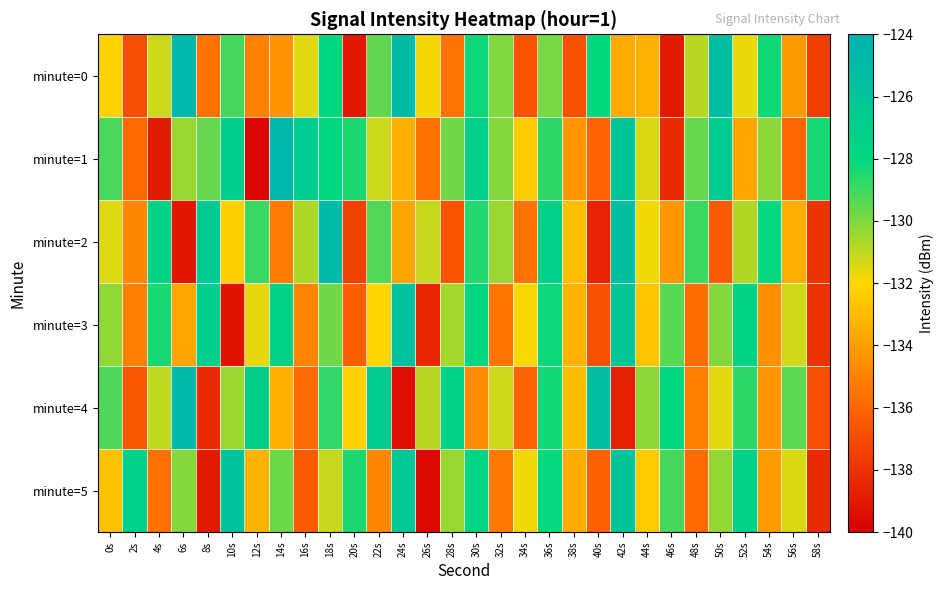

Reading left to right, transcribe all the data shown in this chart.

minute=0: 0s=-132.2	2s=-136.9	4s=-131.2	6s=-124.6	8s=-135.5	10s=-129.1	12s=-135.0	14s=-134.4	16s=-131.5	18s=-127.9	20s=-139.0	22s=-129.5	24s=-124.9	26s=-131.8	28s=-135.5	30s=-128.2	32s=-130.0	34s=-136.7	36s=-129.9	38s=-136.8	40s=-128.0	42s=-133.6	44s=-133.4	46s=-138.9	48s=-130.9	50s=-125.3	52s=-131.6	54s=-128.3	56s=-134.1	58s=-137.5
minute=1: 0s=-129.2	2s=-135.8	4s=-138.9	6s=-130.4	8s=-129.6	10s=-127.0	12s=-139.7	14s=-124.5	16s=-126.7	18s=-127.9	20s=-128.5	22s=-131.2	24s=-133.4	26s=-135.6	28s=-129.8	30s=-127.3	32s=-130.1	34s=-132.5	36s=-128.7	38s=-134.2	40s=-136.1	42s=-125.9	44s=-131.4	46s=-138.3	48s=-129.6	50s=-126.8	52s=-133.7	54s=-130.2	56s=-135.9	58s=-128.4
minute=2: 0s=-131.5	2s=-134.8	4s=-127.6	6s=-139.1	8s=-126.4	10s=-132.3	12s=-128.9	14s=-135.2	16s=-130.7	18s=-124.8	20s=-137.4	22s=-129.3	24s=-133.8	26s=-131.1	28s=-136.7	30s=-128.6	32s=-130.4	34s=-135.5	36s=-127.2	38s=-132.9	40s=-138.6	42s=-125.5	44s=-131.8	46s=-134.3	48s=-129.0	50s=-136.4	52s=-130.8	54s=-128.1	56s=-133.5	58s=-137.9
minute=3: 0s=-130.3	2s=-135.1	4s=-128.4	6s=-133.7	8s=-126.9	10s=-139.2	12s=-131.6	14s=-127.4	16s=-134.9	18s=-129.8	20s=-136.3	22s=-132.1	24s=-125.7	26s=-138.5	28s=-130.6	30s=-127.8	32s=-135.4	34s=-131.9	36s=-128.2	38s=-133.3	40s=-136.8	42s=-126.1	44s=-132.7	46s=-129.4	48s=-135.7	50s=-130.1	52s=-127.6	54s=-134.5	56s=-131.3	58s=-138.0
minute=4: 0s=-129.2	2s=-136.6	4s=-131.0	6s=-124.7	8s=-138.3	10s=-130.5	12s=-127.1	14s=-133.4	16s=-135.8	18s=-128.8	20s=-132.2	22s=-126.6	24s=-139.4	26s=-130.9	28s=-127.5	30s=-134.7	32s=-131.2	34s=-136.1	36s=-128.3	38s=-133.0	40s=-125.4	42s=-138.7	44s=-130.2	46s=-127.9	48s=-135.1	50s=-131.6	52s=-128.7	54s=-134.3	56s=-129.5	58s=-136.9
minute=5: 0s=-132.8	2s=-127.3	4s=-135.6	6s=-130.1	8s=-138.9	10s=-125.8	12s=-133.2	14s=-129.7	16s=-136.4	18s=-131.1	20s=-128.5	22s=-134.8	24s=-126.2	26s=-139.6	28s=-130.4	30s=-127.7	32s=-135.3	34s=-131.8	36s=-128.1	38s=-133.6	40s=-136.2	42s=-125.9	44s=-132.5	46s=-129.1	48s=-135.8	50s=-130.3	52s=-127.4	54s=-134.1	56s=-131.4	58s=-138.2